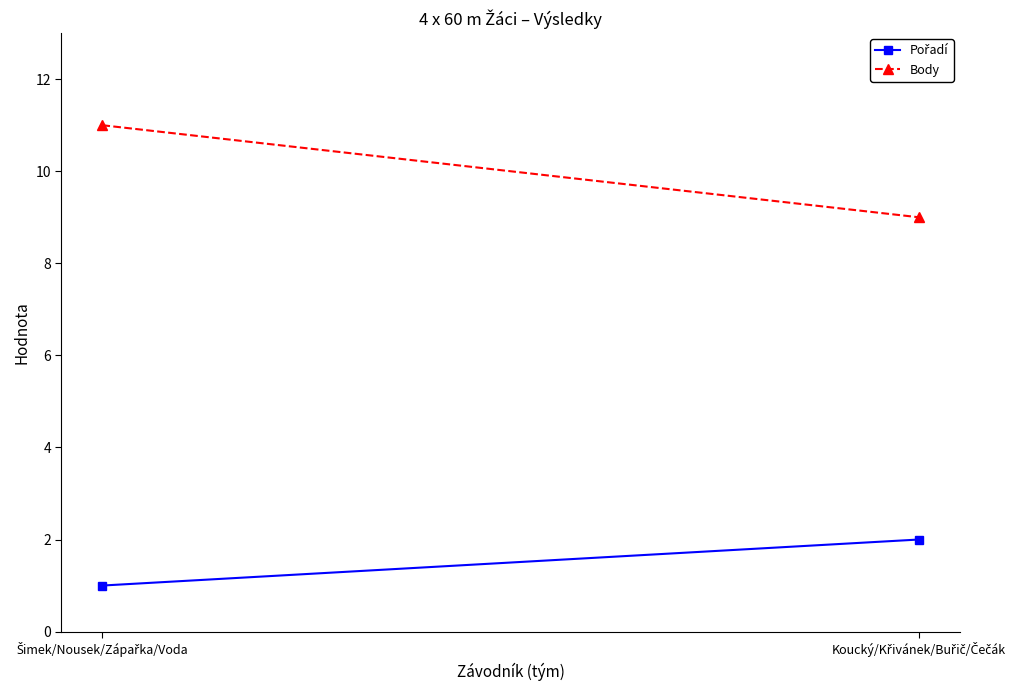

What is the average value of the Pořadí series?

2